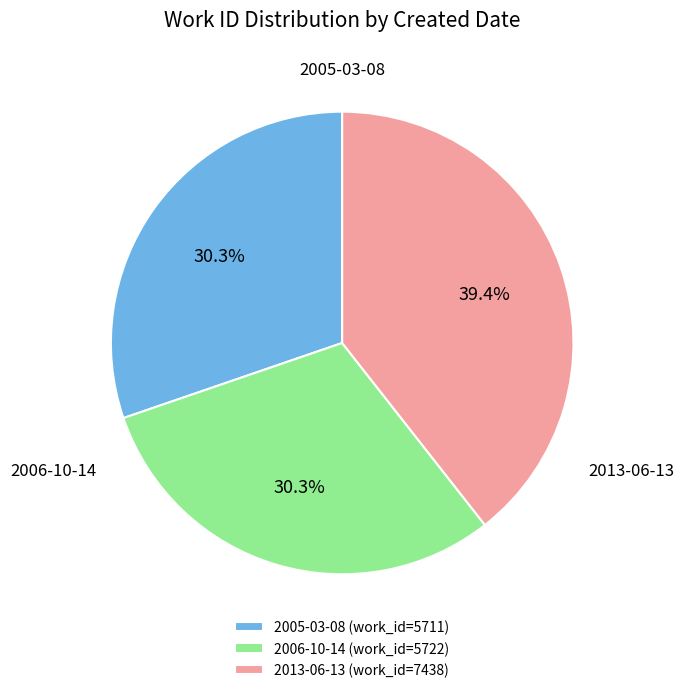

To the nearest percent, what percentage of the pie is 2013-06-13?

39%